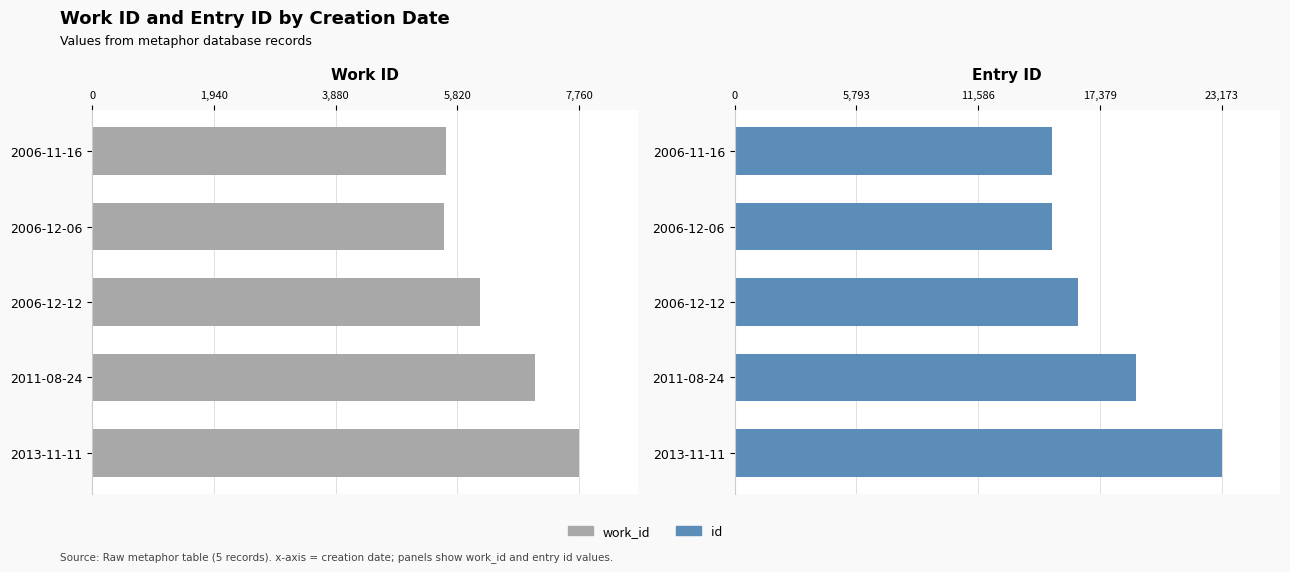

Which has a higher value, 2006-11-16 or 2011-08-24?

2011-08-24